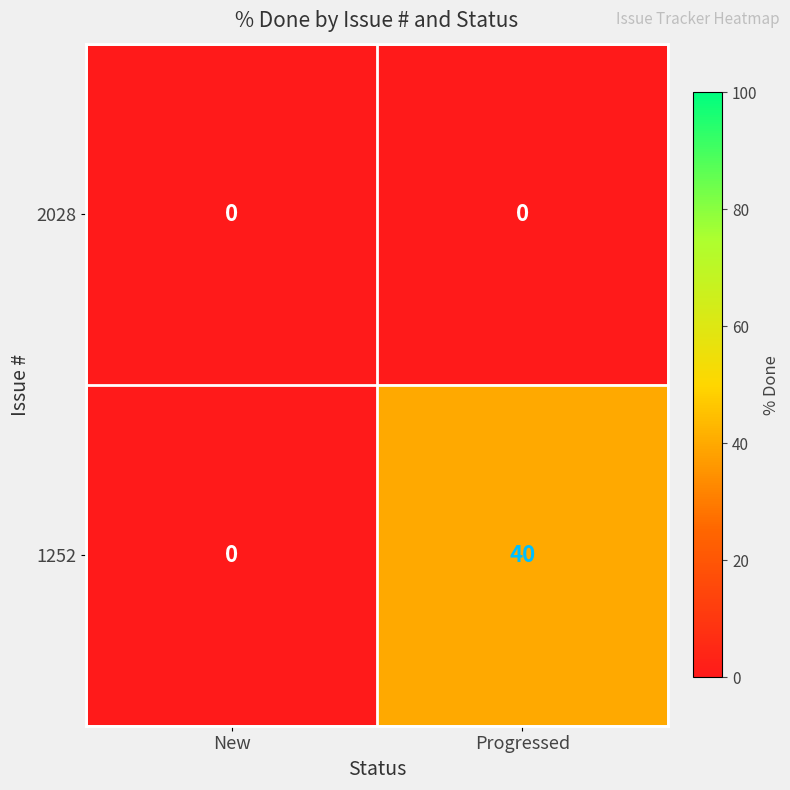

Which series has the largest range (max minus min)?

1252